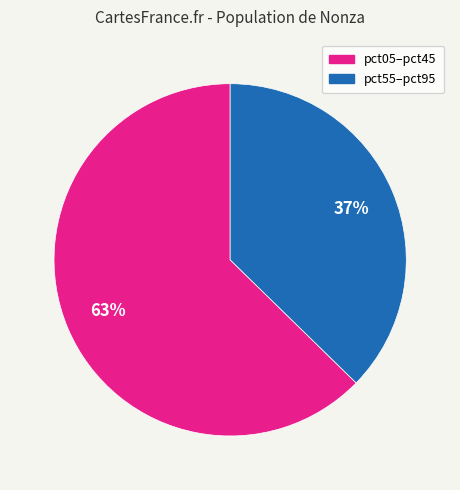

Count the number of slices in the pie.

2